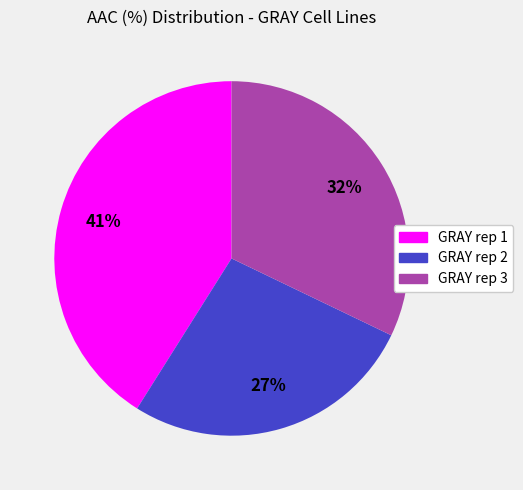

How many slices are in this pie chart?

3